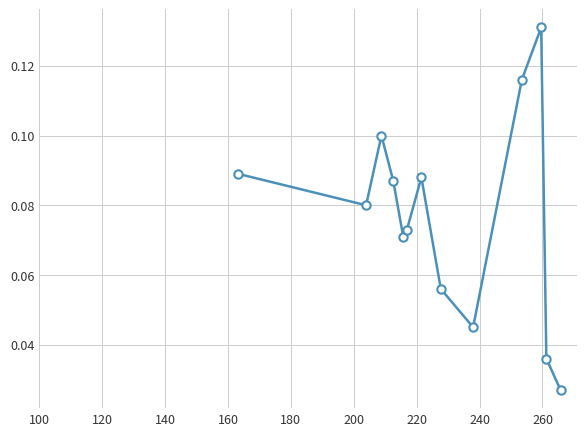

How many values are between 0 and 1?

13